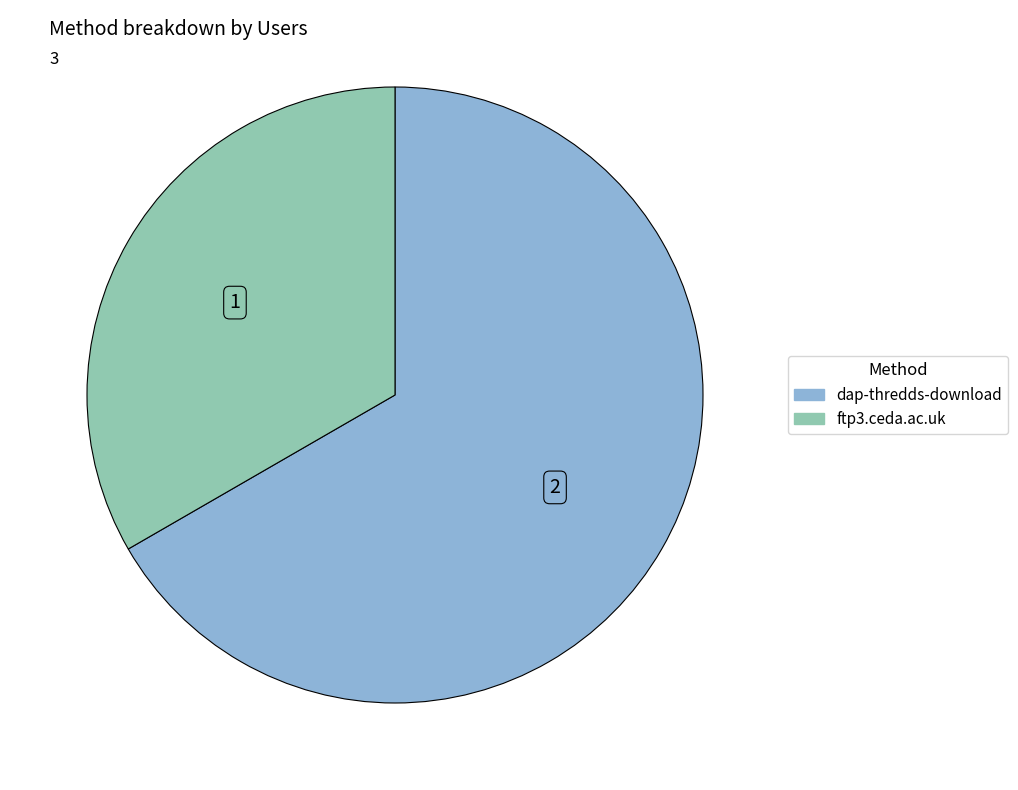

The ftp3.ceda.ac.uk slice represents 43% of the pie. True or false?

False